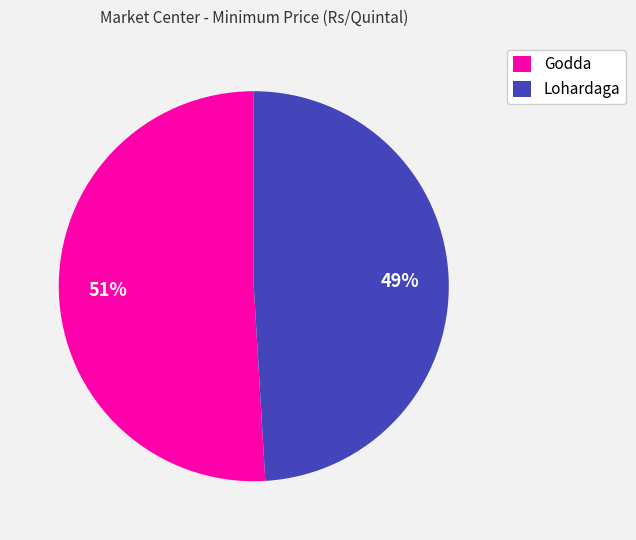

How many segments does this pie chart have?

2